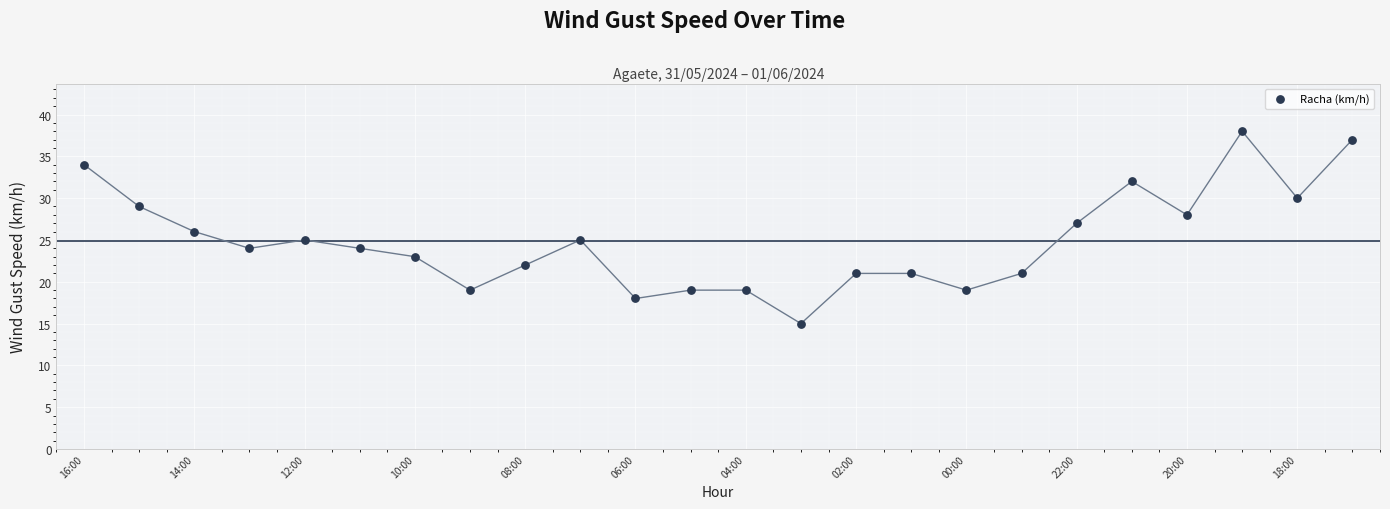

What is the range of Y values (max minus min)?

23